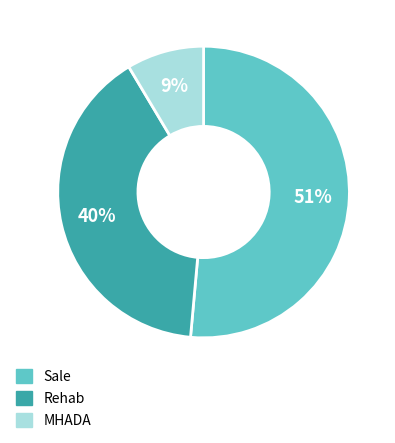

Which category has the biggest portion of the pie?

Sale